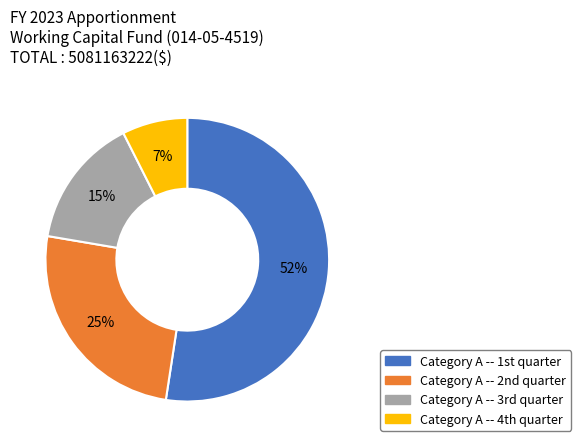

Which category accounts for the majority?

Category A -- 1st quarter